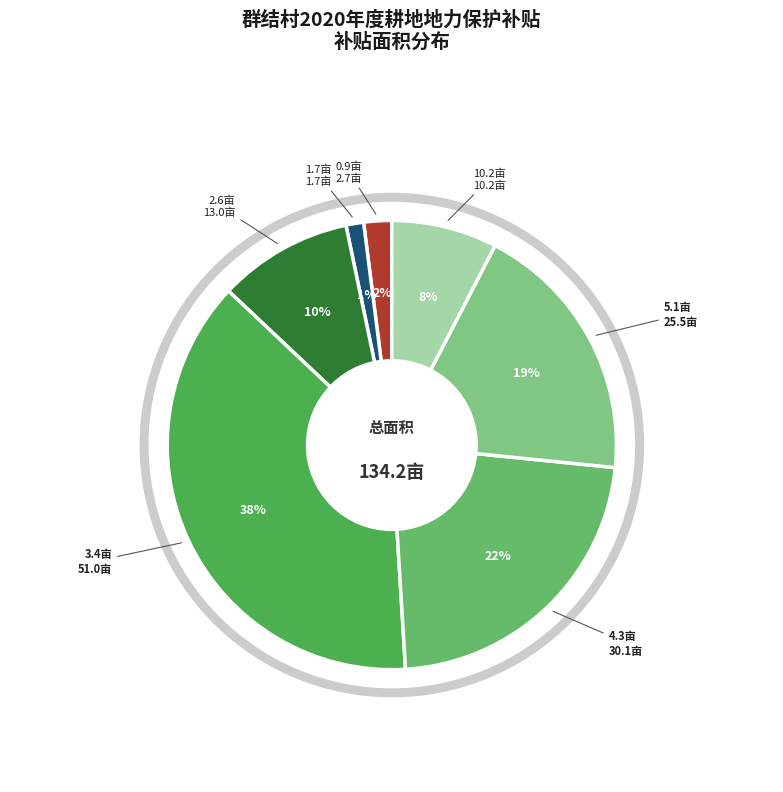

What percentage is the 郭锡全 slice, to the nearest percent?

3%